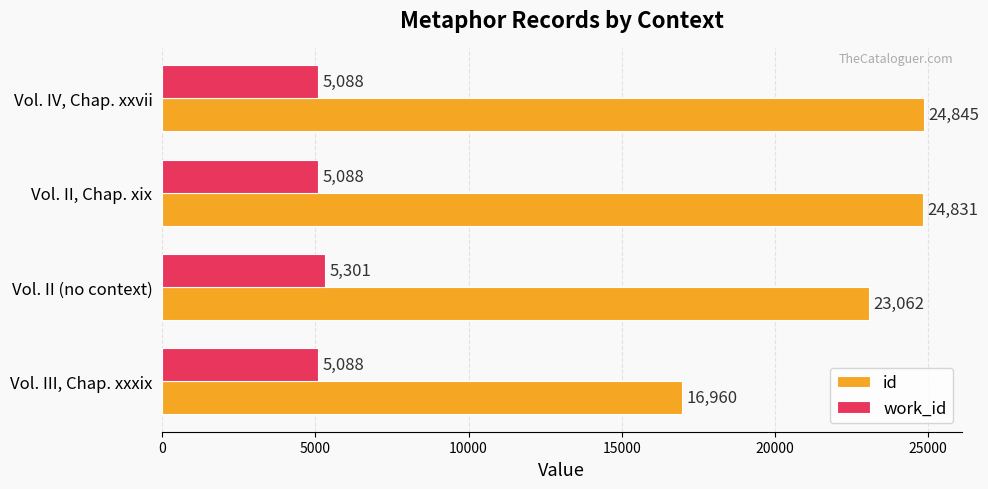

What is the sum of all id values?

89698